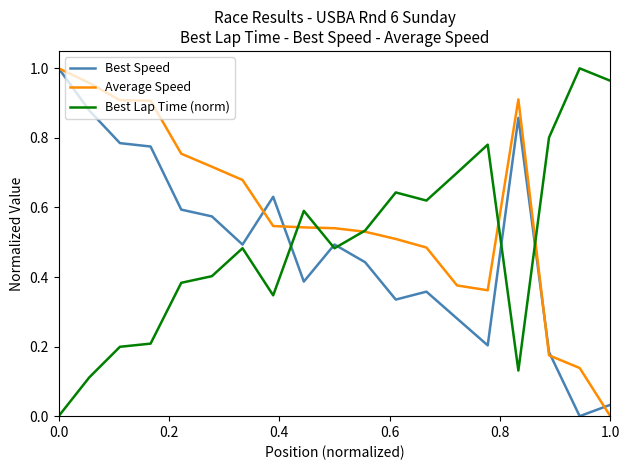

Which series has the largest total across all categories?

Average Speed